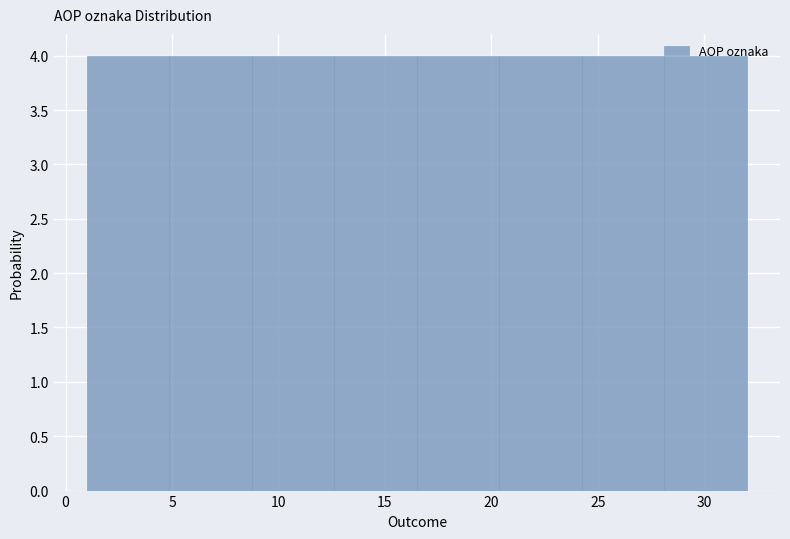

Reading left to right, transcribe this chart: for each bar, give the range it covers on the x-axis and its height. Neither the bar edges nor the heights are printed on the chart, so give them approximately, as read against the axes.

1.0 to 5.0: 4
5.0 to 9.0: 4
9.0 to 12.5: 4
12.5 to 16.5: 4
16.5 to 20.5: 4
20.5 to 24.5: 4
24.5 to 28.0: 4
28.0 to 32.0: 4